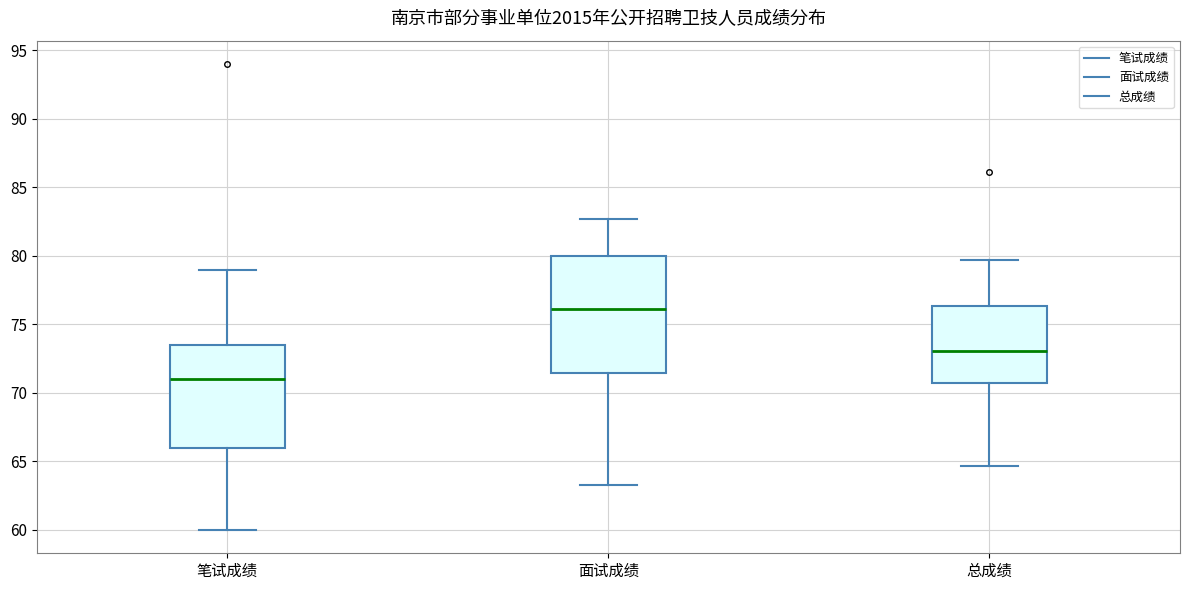

Which box is the tallest, from its lower edge to its upper edge?

面试成绩